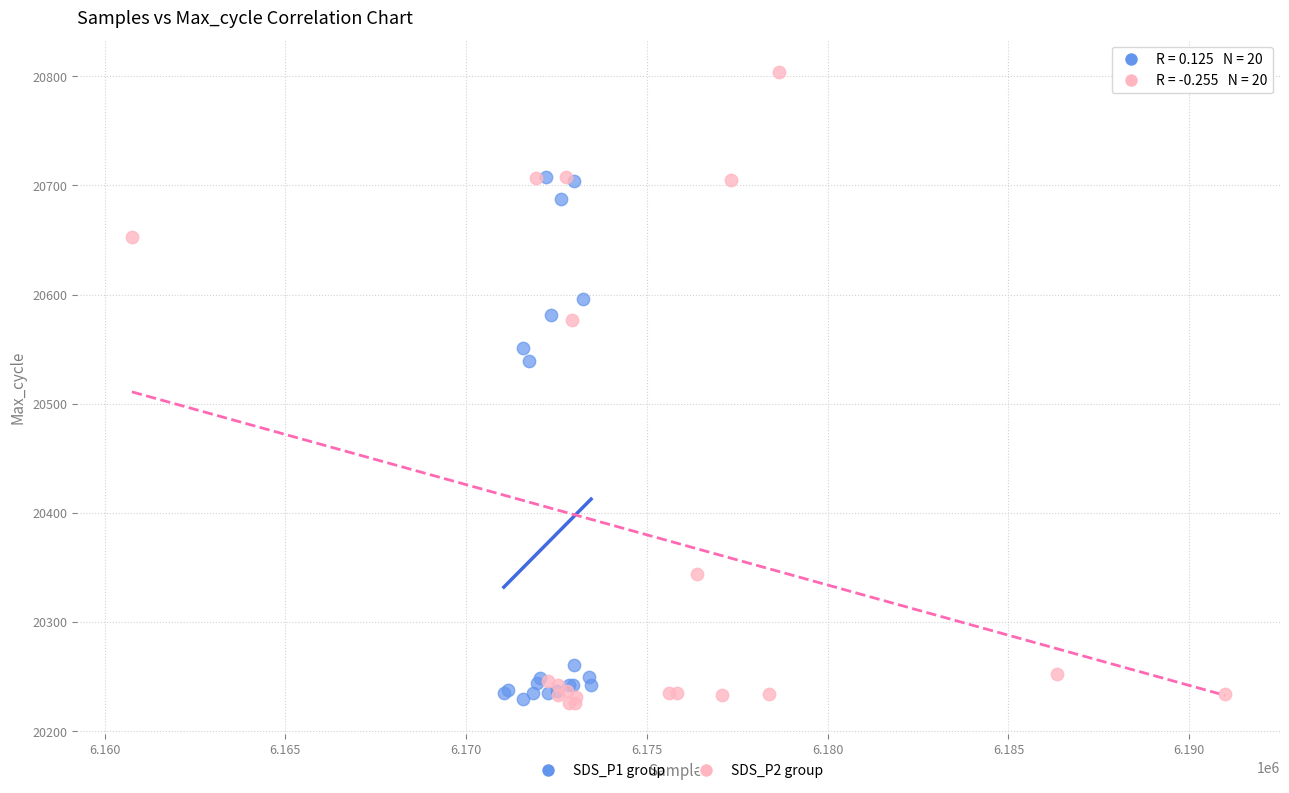

Which series has the largest Y range (max minus min)?

SDS_P2 group